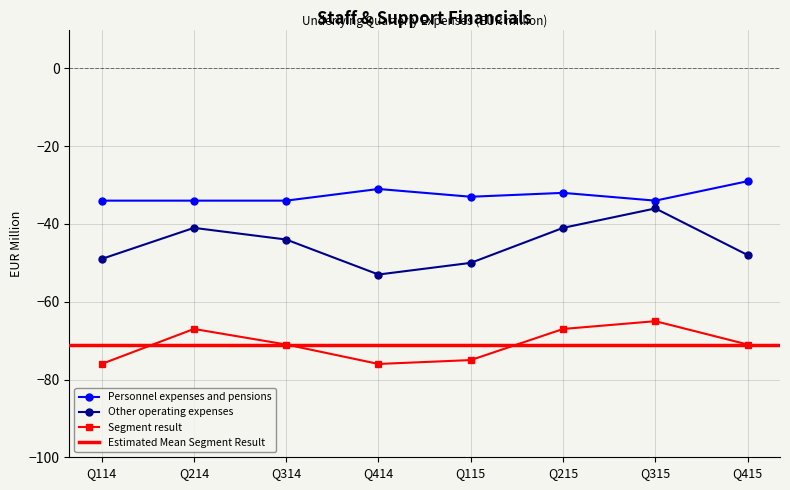

Reading left to right, extract all data points from this chart.

Personnel expenses and pensions: Q114=-34	Q214=-34	Q314=-34	Q414=-31	Q115=-33	Q215=-32	Q315=-34	Q415=-29
Other operating expenses: Q114=-49	Q214=-41	Q314=-44	Q414=-53	Q115=-50	Q215=-41	Q315=-36	Q415=-48
Segment result: Q114=-76	Q214=-67	Q314=-71	Q414=-76	Q115=-75	Q215=-67	Q315=-65	Q415=-71